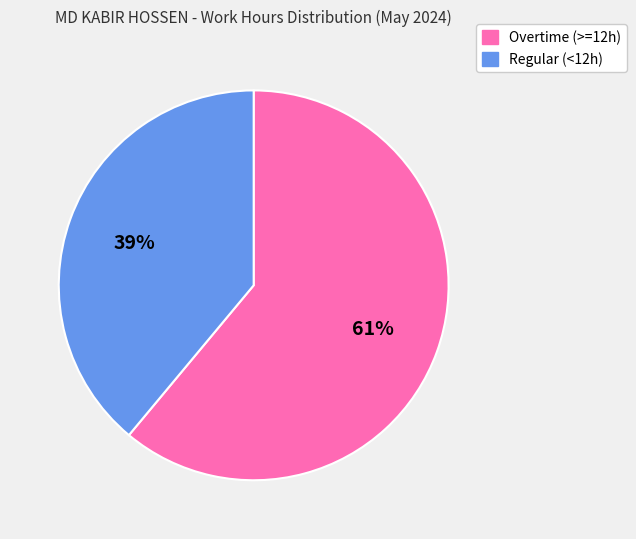

How many slices are in this pie chart?

2